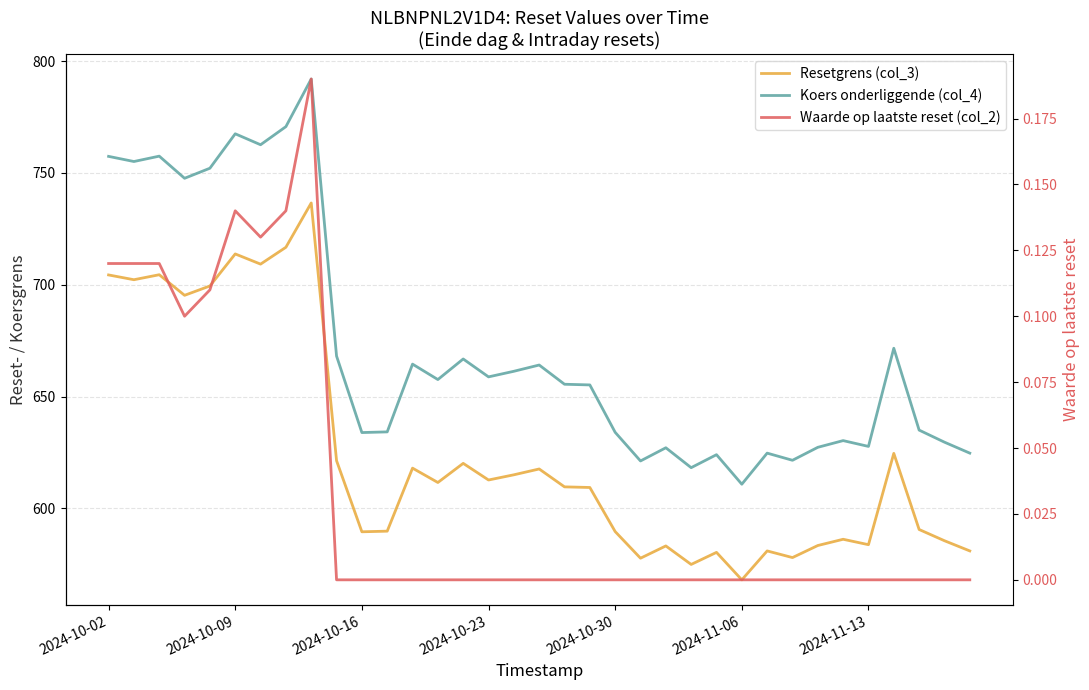

In Resetgrens (col_3), how many points are lower than both neighbors (excluding endpoints)?

11